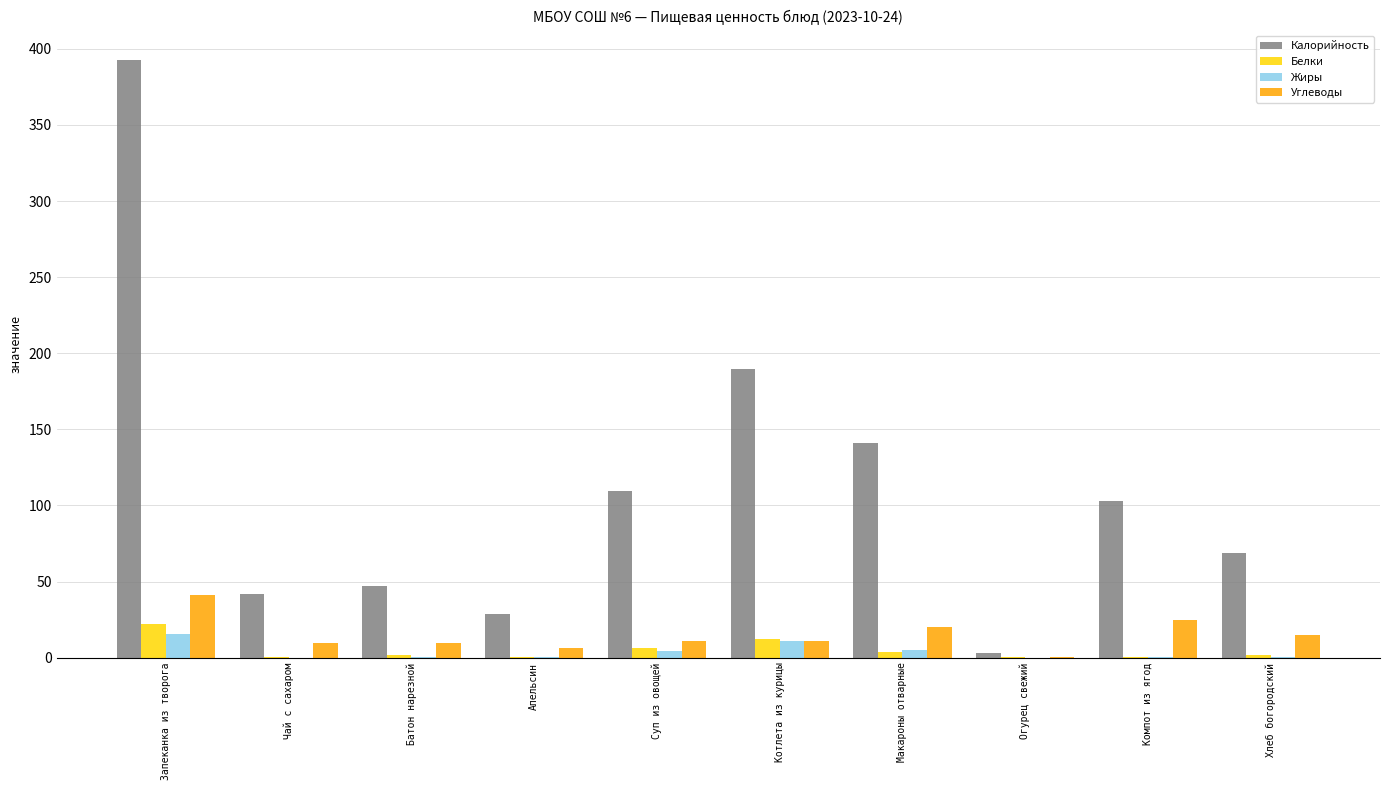

At which category does the chart reach its peak across all series?

Запеканка из творога